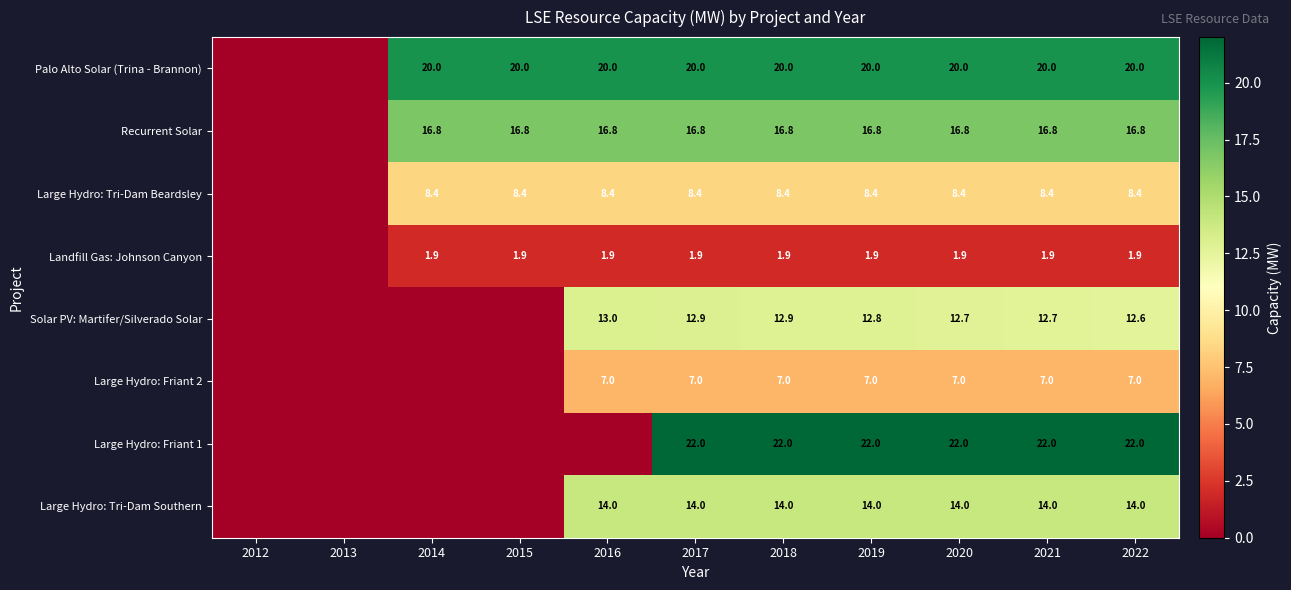

The Recurrent Solar series shows 7.1 at 2021. True or false?

False